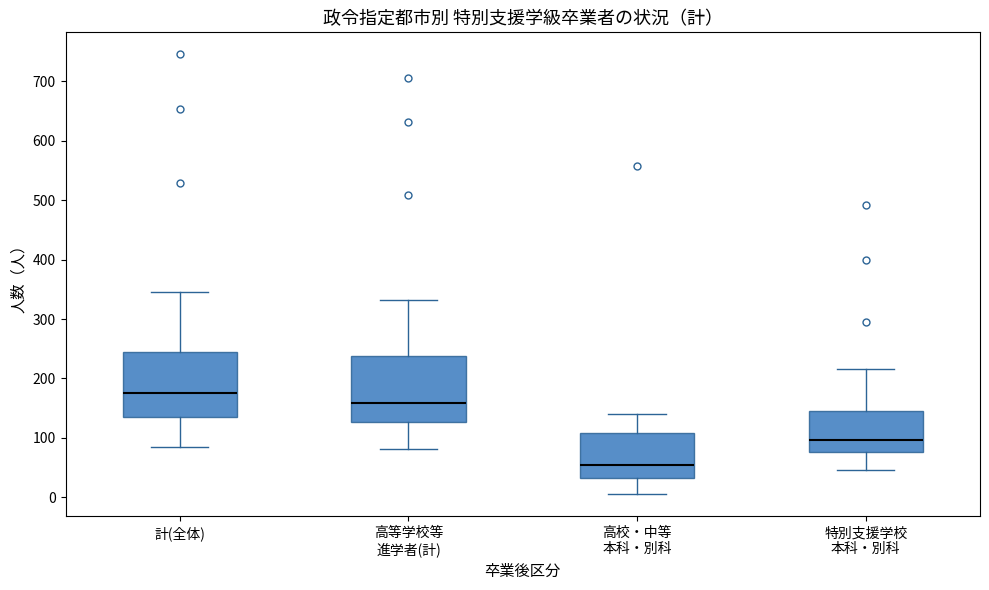

Reading left to right, transcribe this box plot: for each box, give where its median line is, the range the box spans, and where its two whiskers end, as read against the y-axis. The values are not printed on the chart, so give them approximately, as read against the axis.

計(全体): median 180, box 140 to 240, whiskers 80 to 350
高等学校等 進学者(計): median 160, box 130 to 240, whiskers 80 to 330
高校・中等 本科・別科: median 60, box 30 to 110, whiskers 10 to 140
特別支援学校 本科・別科: median 100, box 80 to 150, whiskers 50 to 220